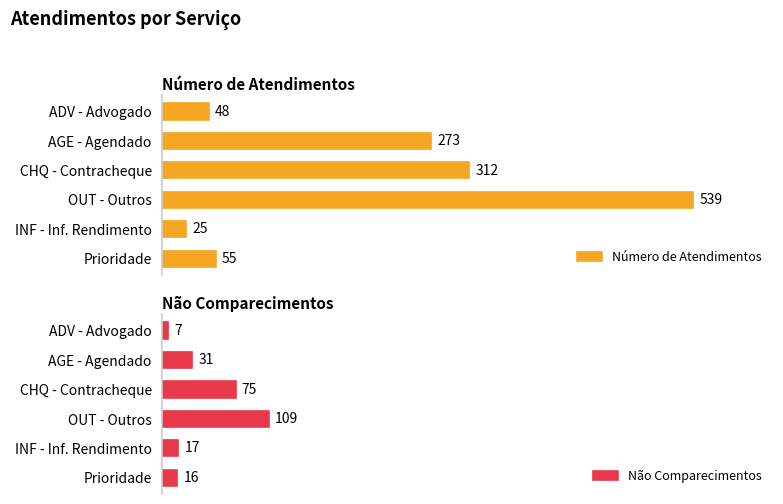

What are all the series names shown in the legend?

Número de Atendimentos, Não Comparecimentos